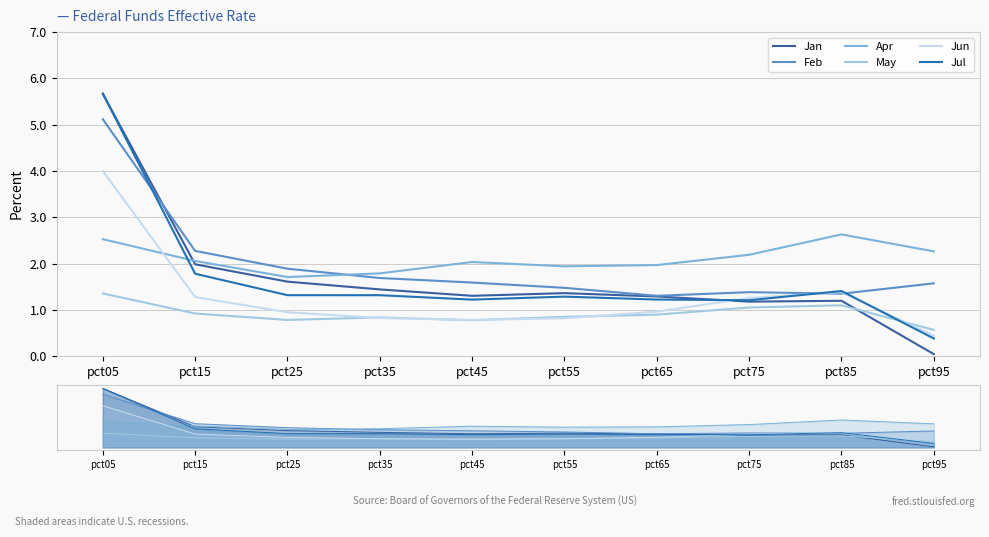

Where is Apr nearest to the value 2?

pct65